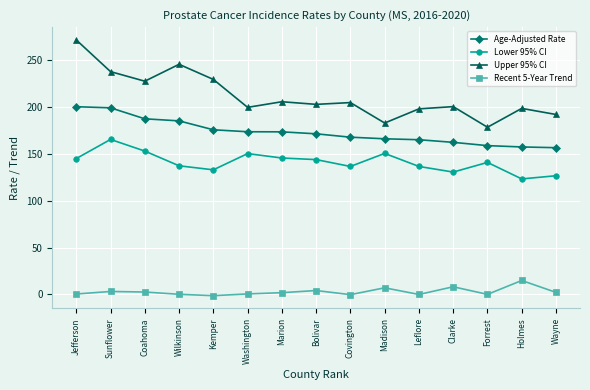

Is the value of Age-Adjusted Rate at Bolivar greater than the value of Upper 95% CI at Leflore?

No